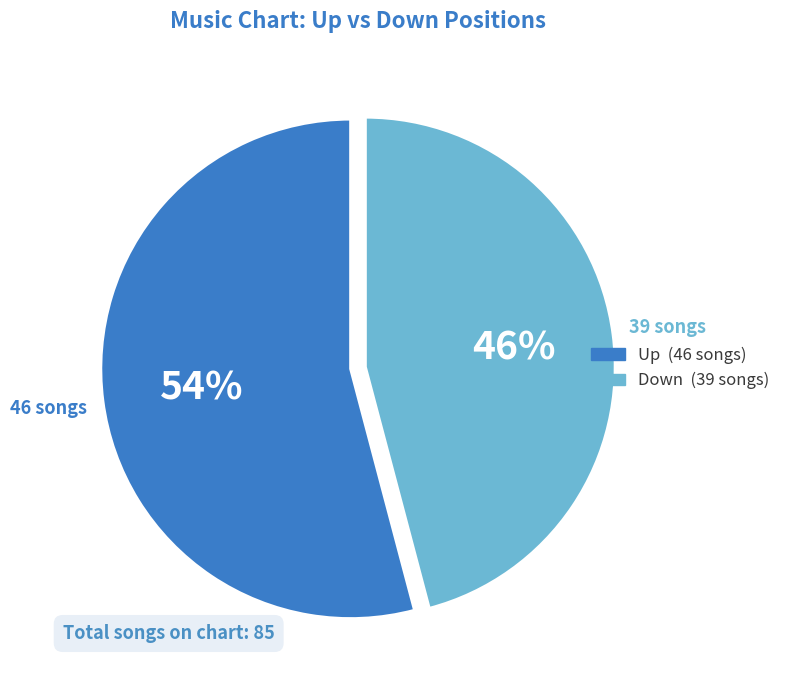

To the nearest percent, what is the difference between the largest and smallest slice percentages?

8%